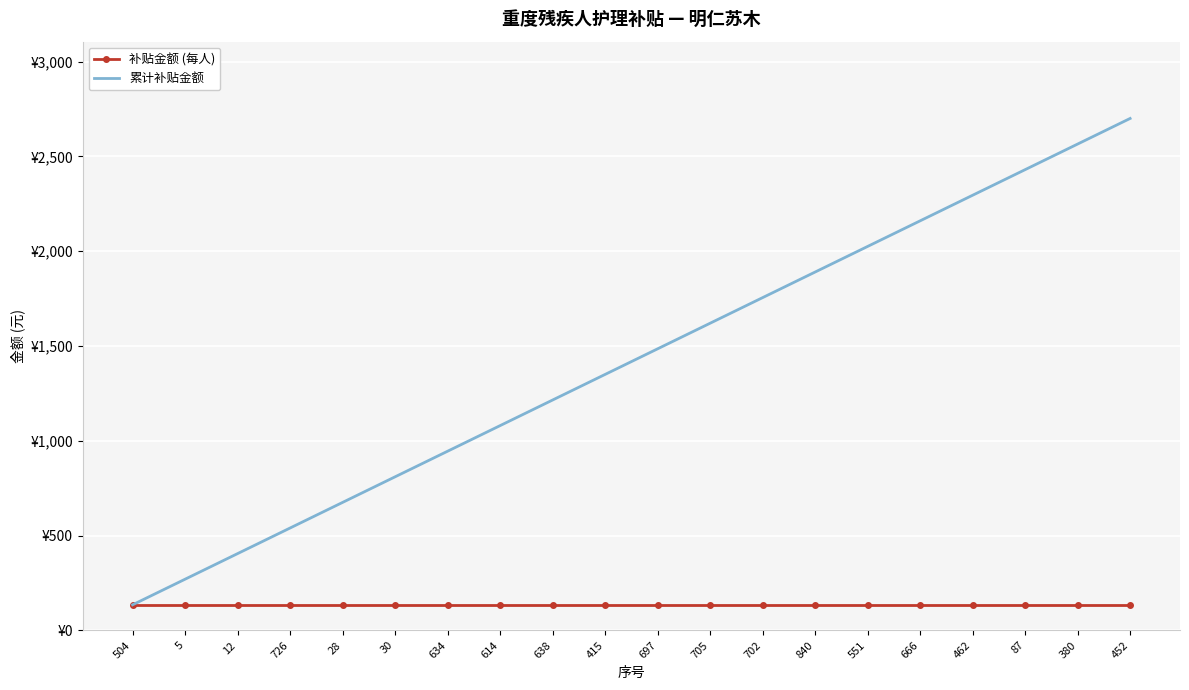

What are all the series names shown in the legend?

补贴金额 (每人), 累计补贴金额